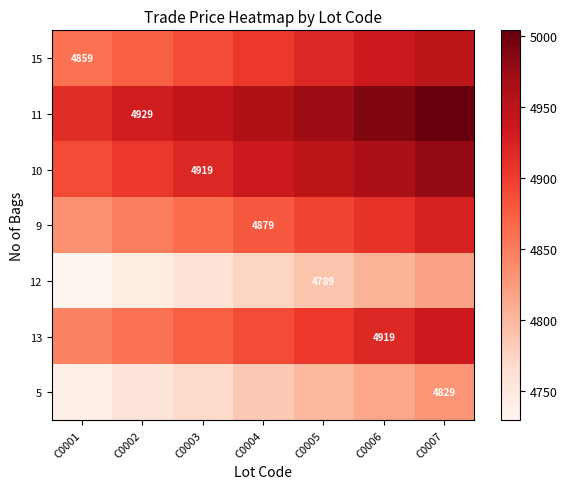

The 13 series shows 8031 at C0006. True or false?

False